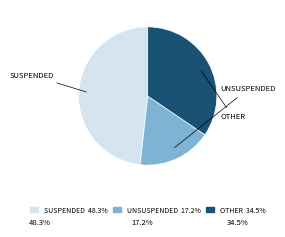

Is there any slice that represents more than half of the pie?

No